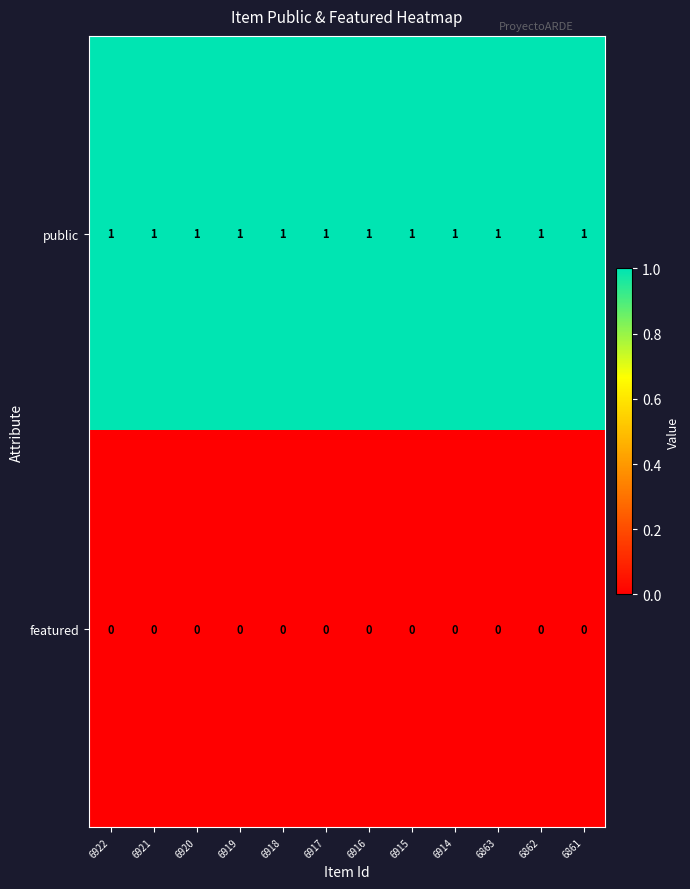

Which series has the largest total across all categories?

public